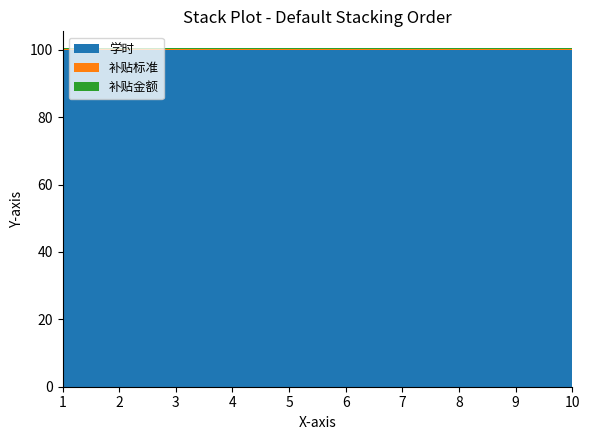

Reading left to right, extract all data points from this chart.

学时: 1=100.0	2=100.0	3=100.0	4=100.0	5=100.0	6=100.0	7=100.0	8=100.0	9=100.0	10=100.0
补贴标准: 1=0.2	2=0.2	3=0.2	4=0.2	5=0.2	6=0.2	7=0.2	8=0.2	9=0.2	10=0.2
补贴金额: 1=0.2	2=0.2	3=0.2	4=0.2	5=0.2	6=0.2	7=0.2	8=0.2	9=0.2	10=0.2